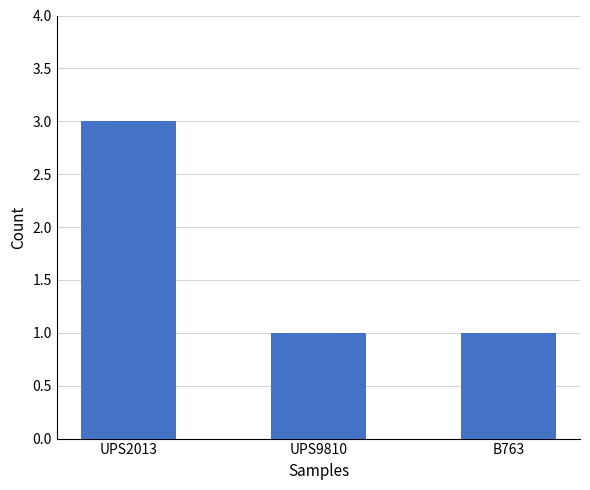

What is the smallest value displayed?

1